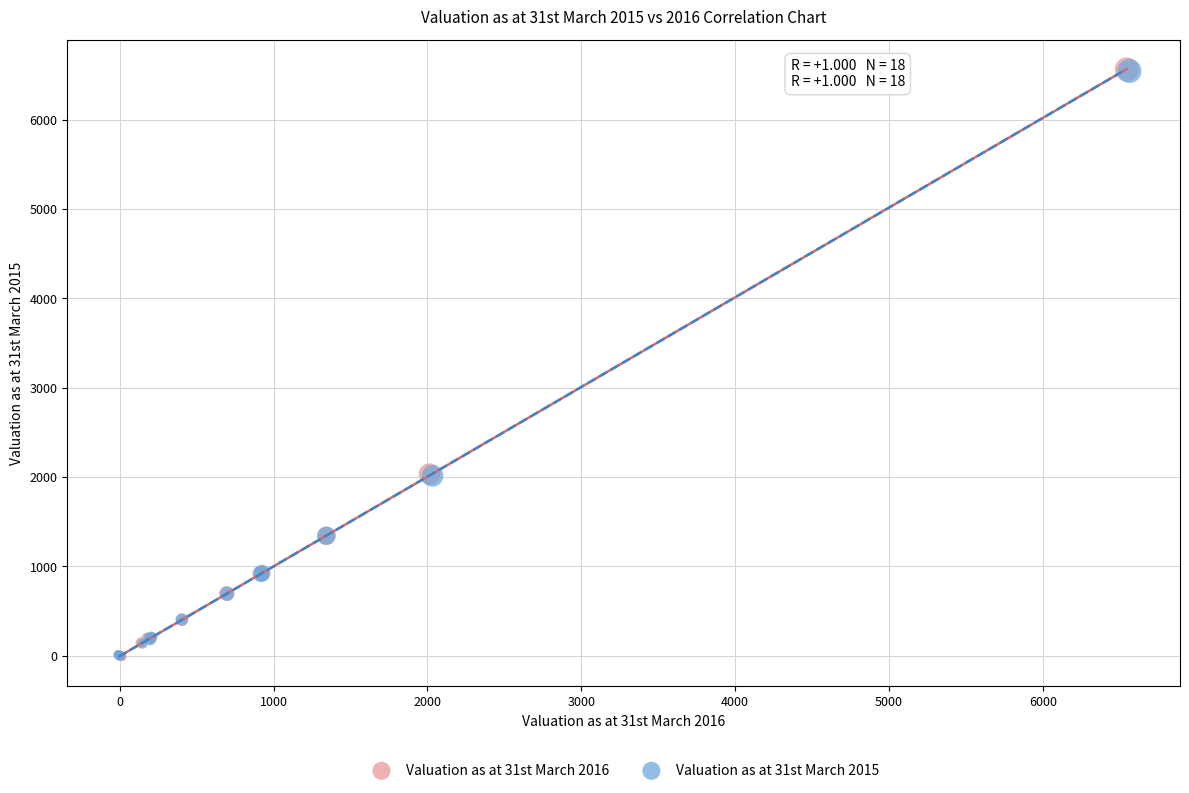

Which series has the widest spread of Y values?

Valuation as at 31st March 2016